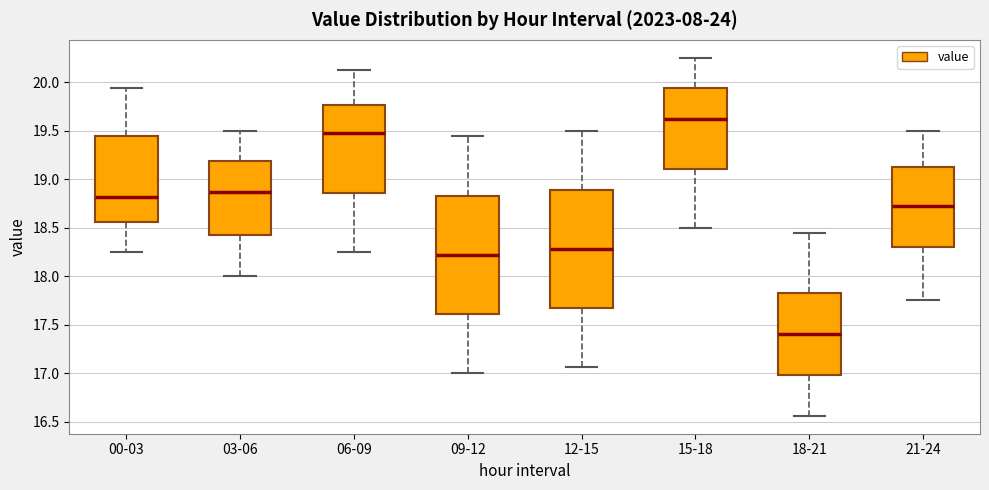

Reading left to right, read every box against the y-axis: the position of its median line, the range the box covers, and the ends of its whiskers. The values are not printed on the chart, so give them approximately, as read against the axis.

00-03: median 18.80, box 18.55 to 19.45, whiskers 18.25 to 19.95
03-06: median 18.85, box 18.40 to 19.20, whiskers 18.00 to 19.50
06-09: median 19.45, box 18.85 to 19.75, whiskers 18.25 to 20.10
09-12: median 18.20, box 17.60 to 18.85, whiskers 17.00 to 19.45
12-15: median 18.30, box 17.65 to 18.90, whiskers 17.05 to 19.50
15-18: median 19.60, box 19.10 to 19.95, whiskers 18.50 to 20.25
18-21: median 17.40, box 17.00 to 17.85, whiskers 16.55 to 18.45
21-24: median 18.70, box 18.30 to 19.10, whiskers 17.75 to 19.50